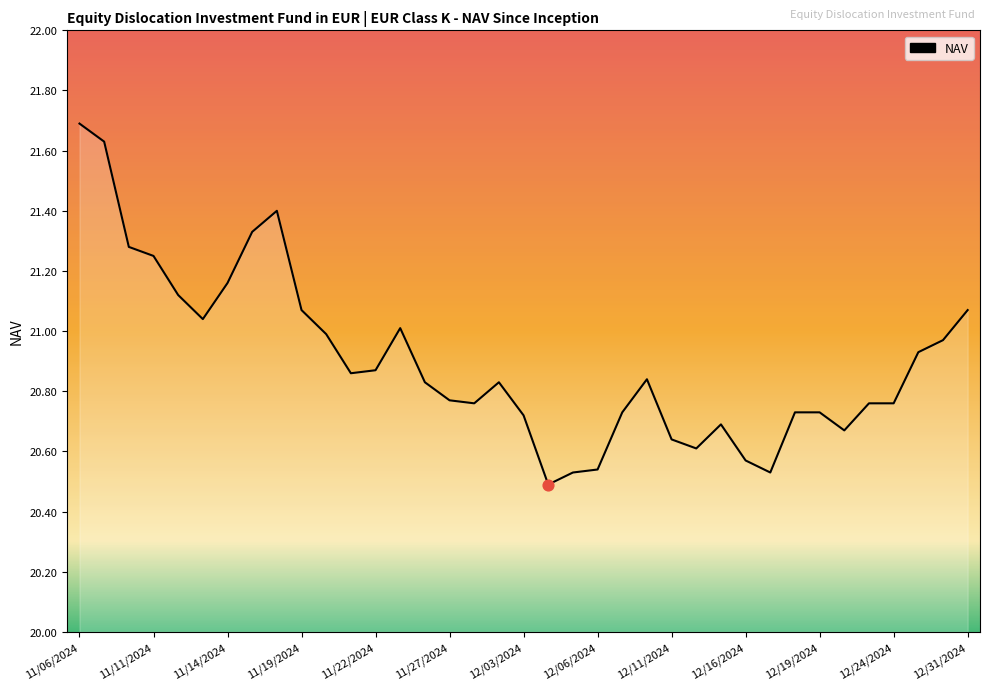

What is the greatest value displayed?

21.7